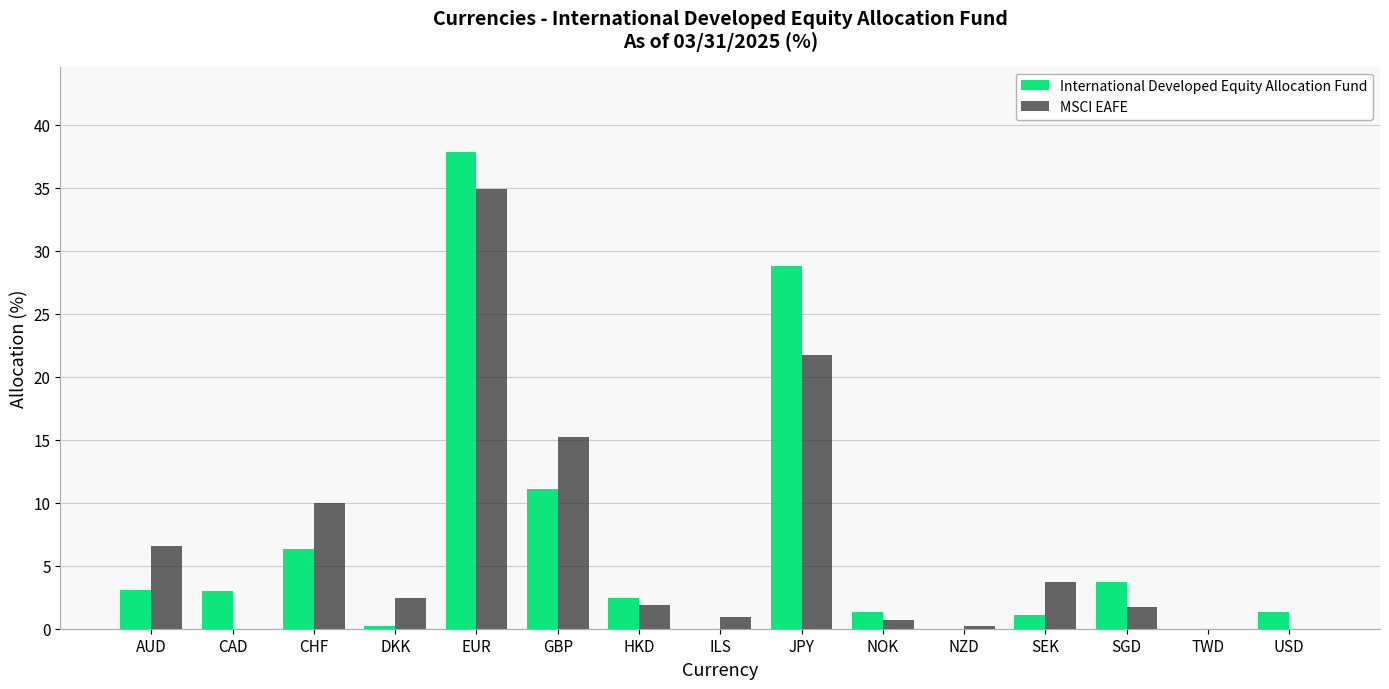

What are all the series names shown in the legend?

International Developed Equity Allocation Fund, MSCI EAFE